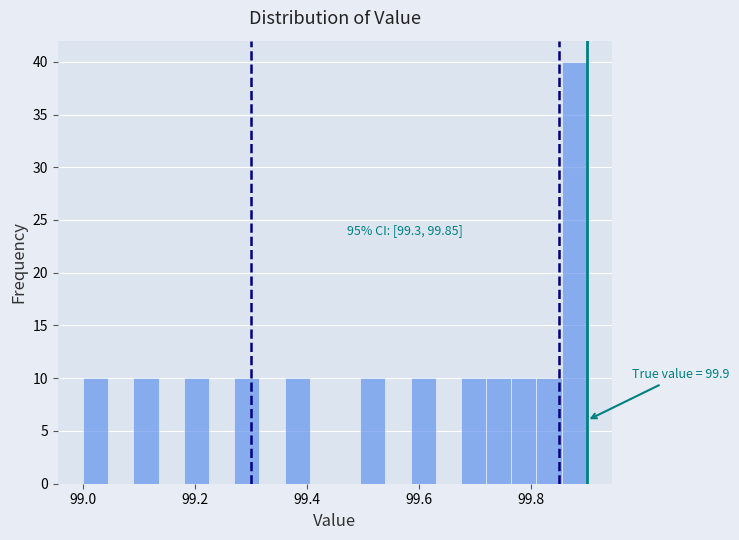

Read against the x-axis, roughly where is the centre of the tallest bar?

99.88